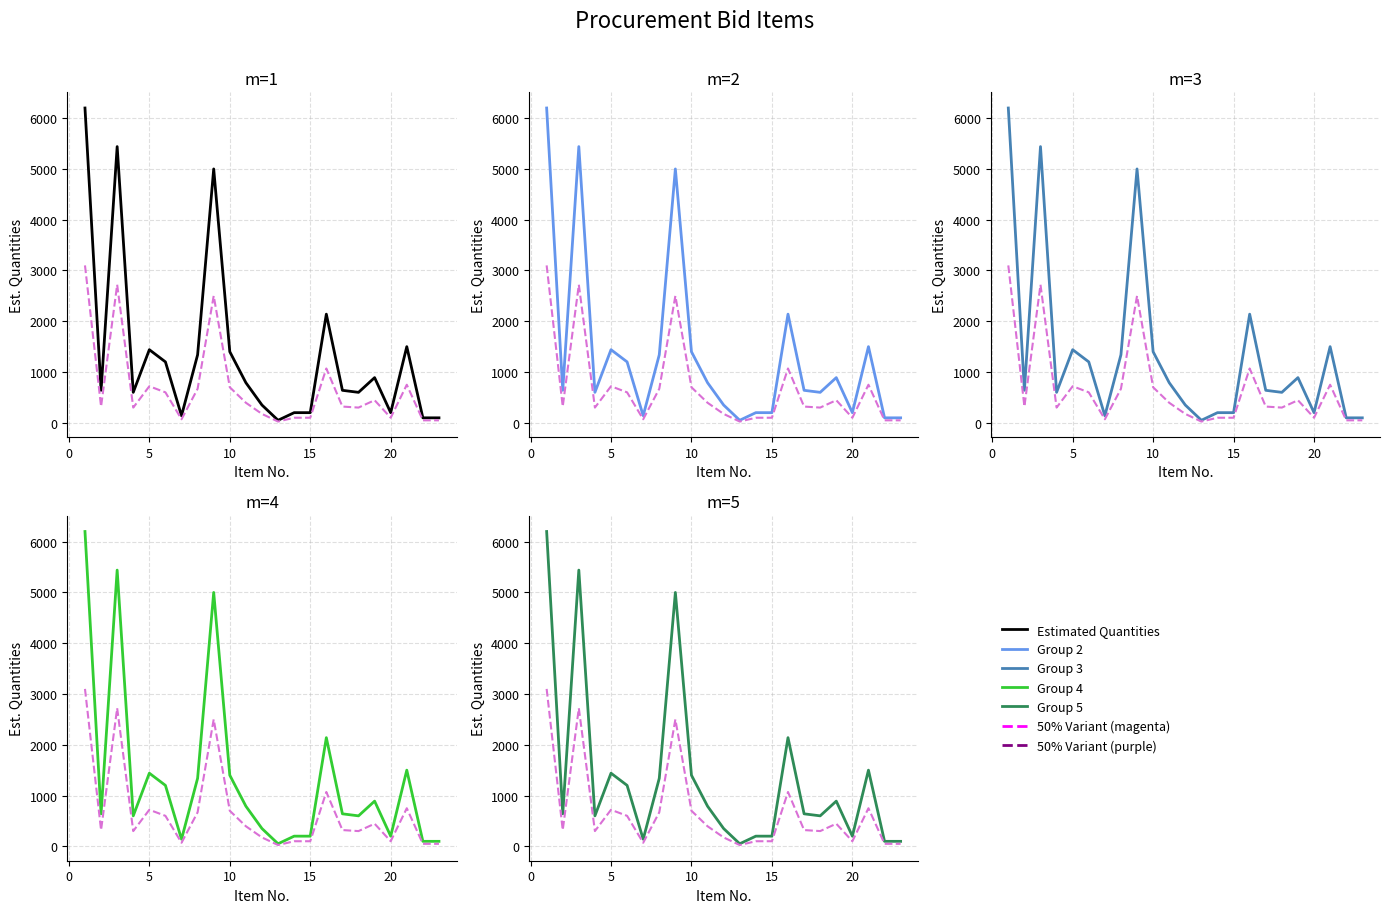

The value of Estimated Quantities at 13 is 12. True or false?

False